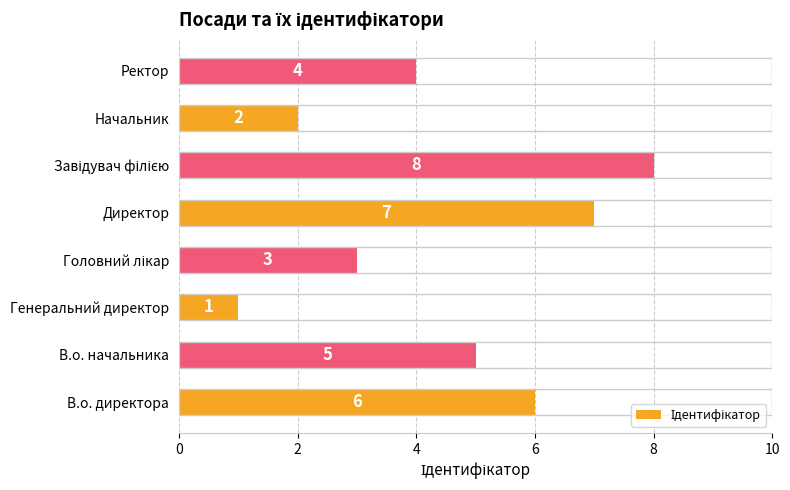

Reading bottom to top, list all the values displayed in this chart.

6	5	1	3	7	8	2	4